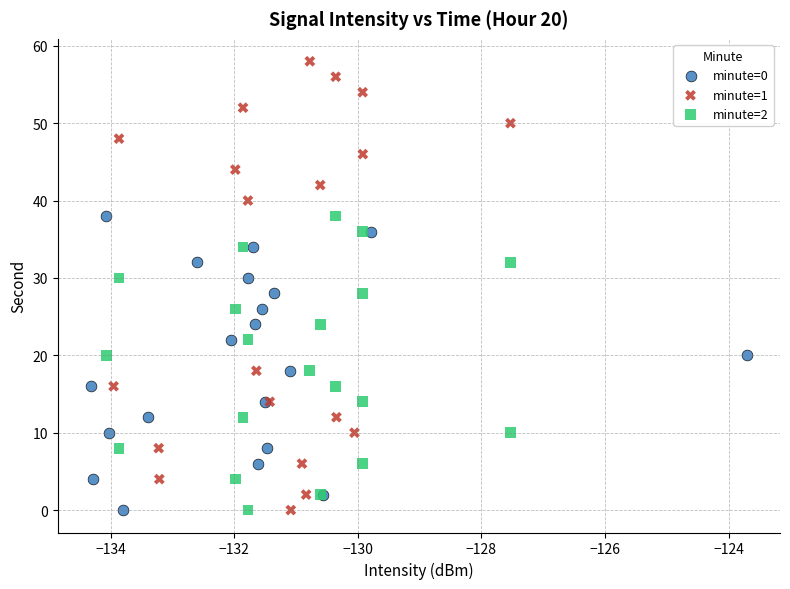

Which series reaches the maximum Y coordinate?

minute=1